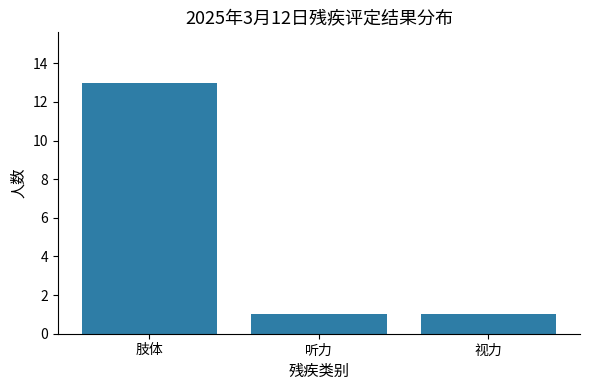

At which category does the chart reach its peak across all series?

肢体